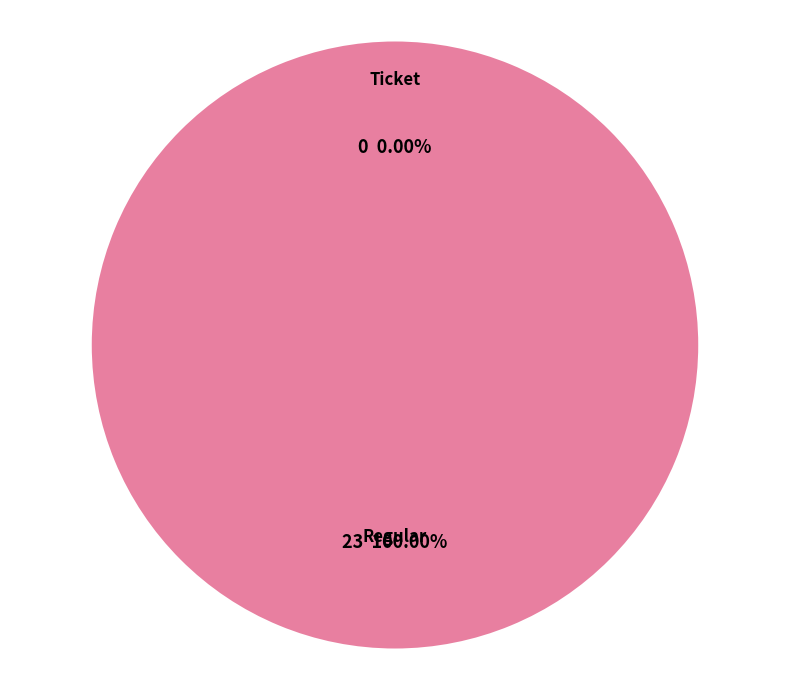

To the nearest percent, what is the average slice percentage?

50%